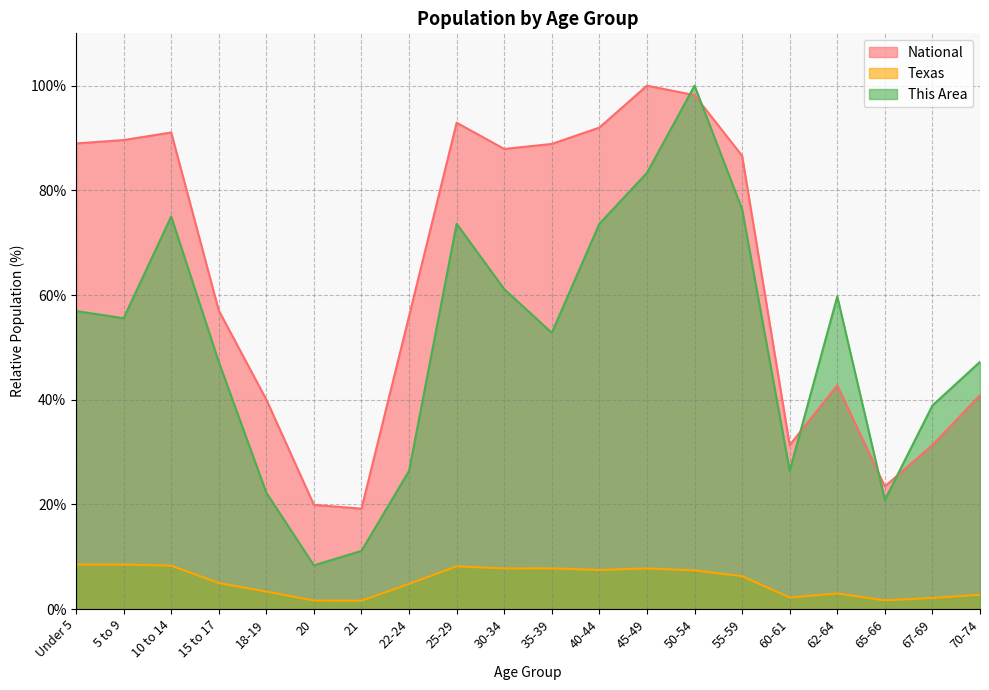

What is the label of the 19th point from the right?

5 to 9